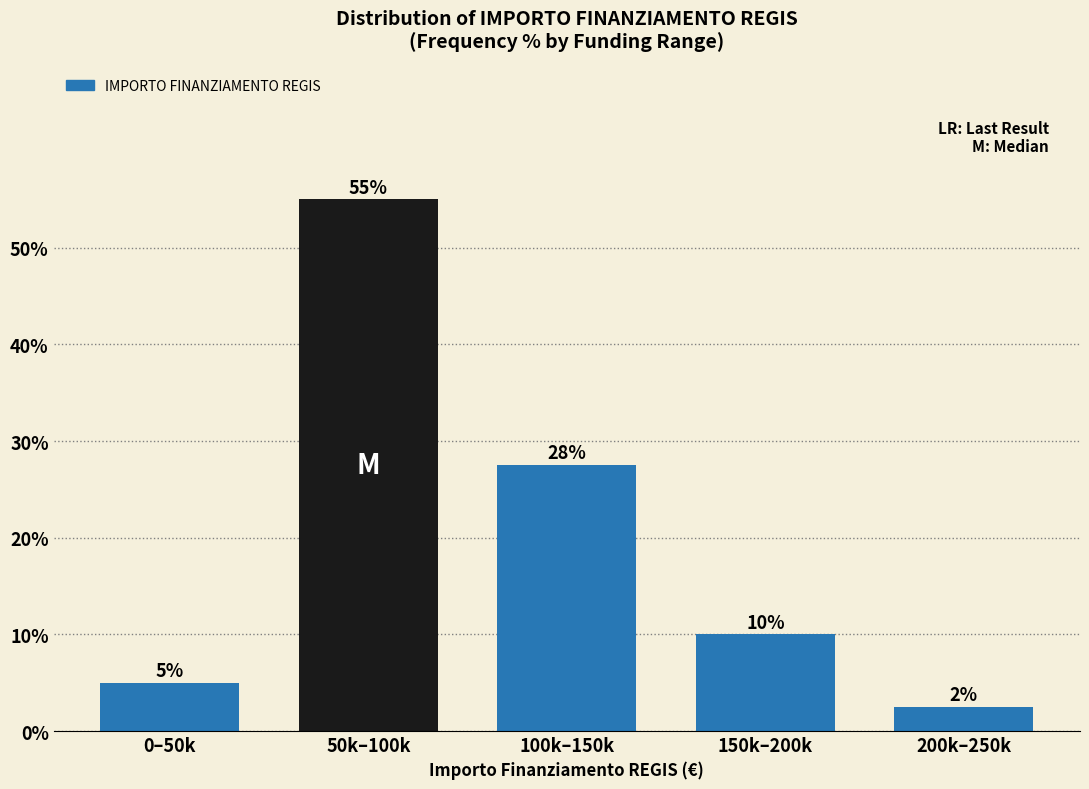

The chart shows a value of 14.3 at 150k–200k. True or false?

False